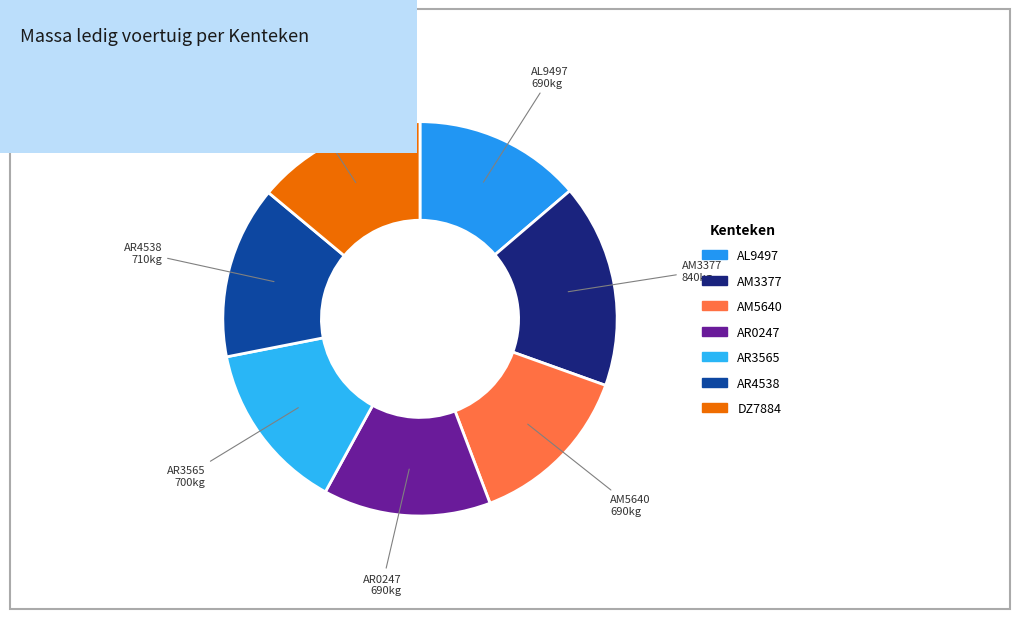

True or false: DZ7884 accounts for 27% of the total.

False